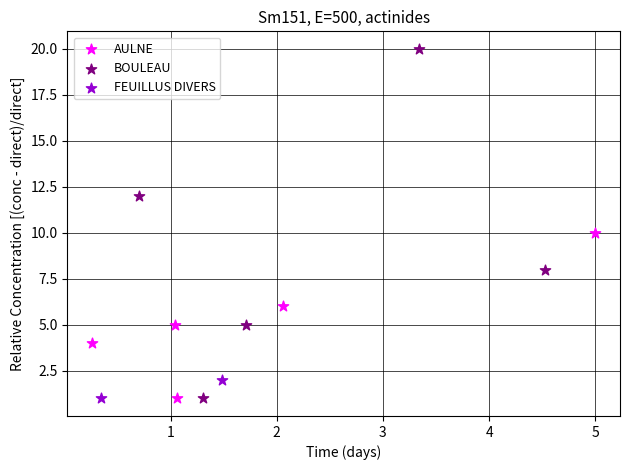

Which series reaches the maximum Y coordinate?

BOULEAU